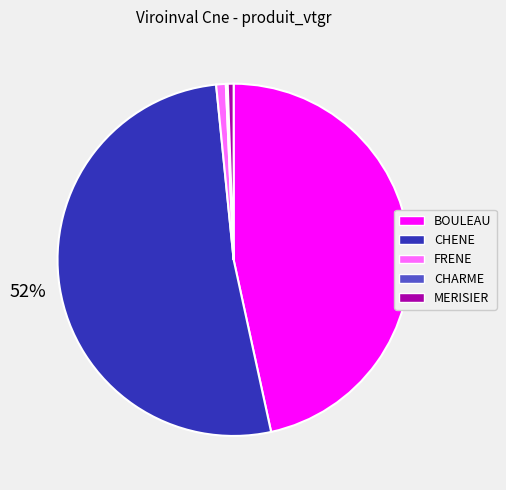

To the nearest percent, what is the average slice percentage?

20%